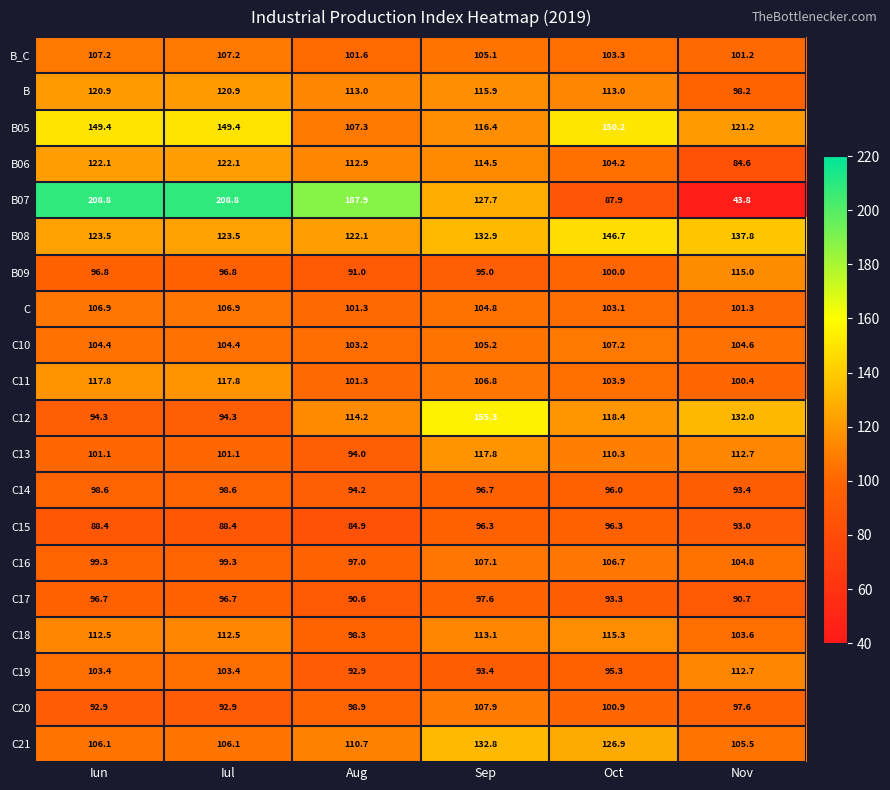

Read the C19 value at Aug.

92.9